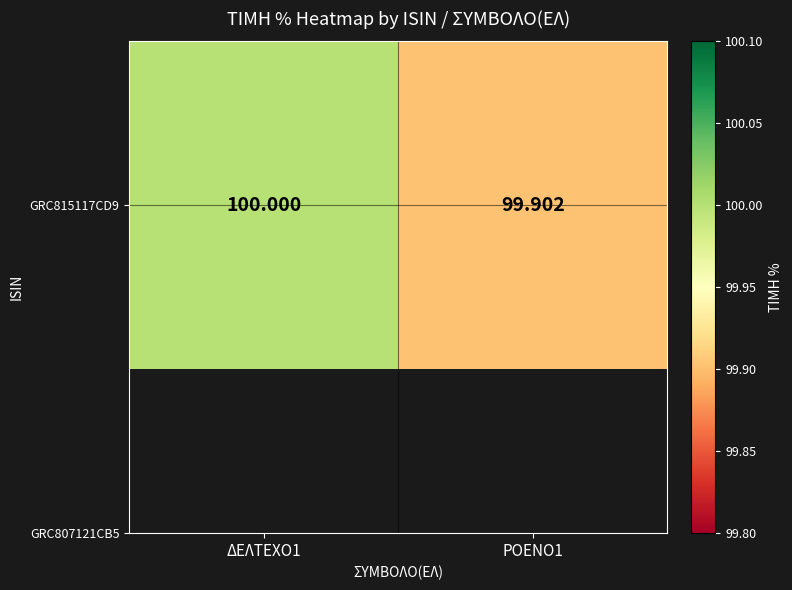

The value at ΡΟΕΝΟ1 is 99.9. True or false?

True